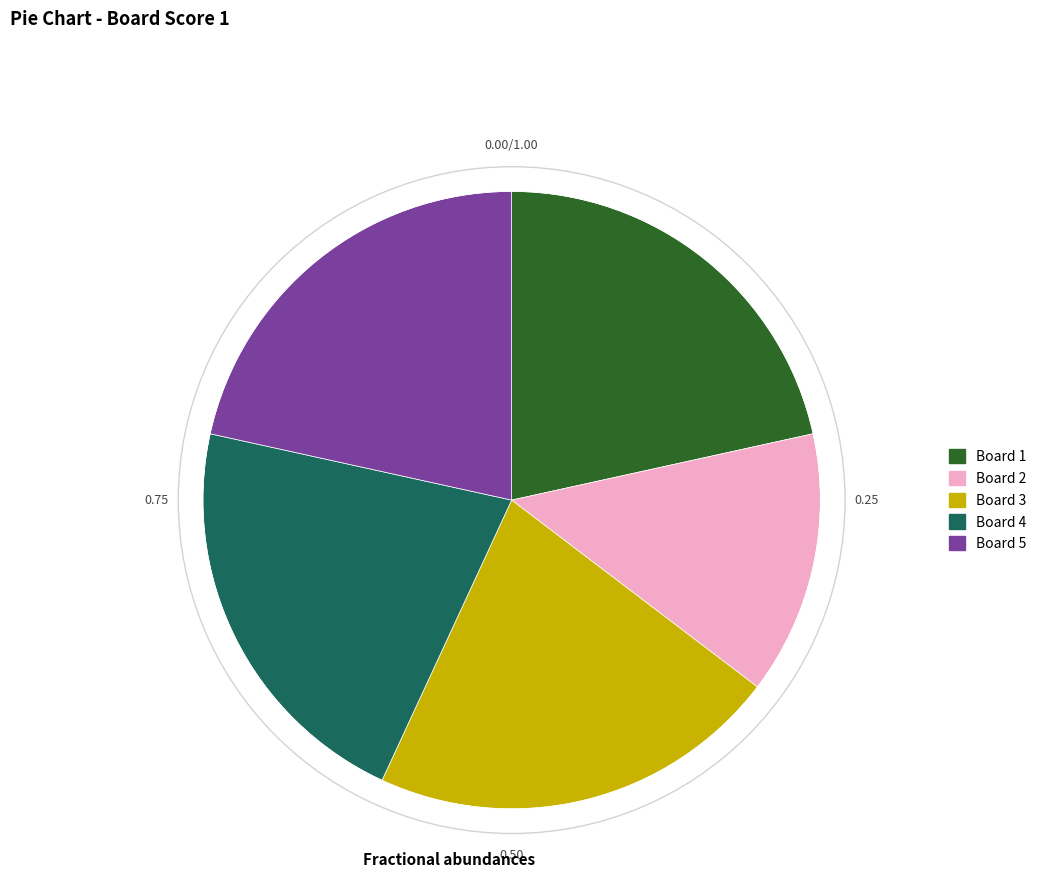

Does any single category account for the majority?

No